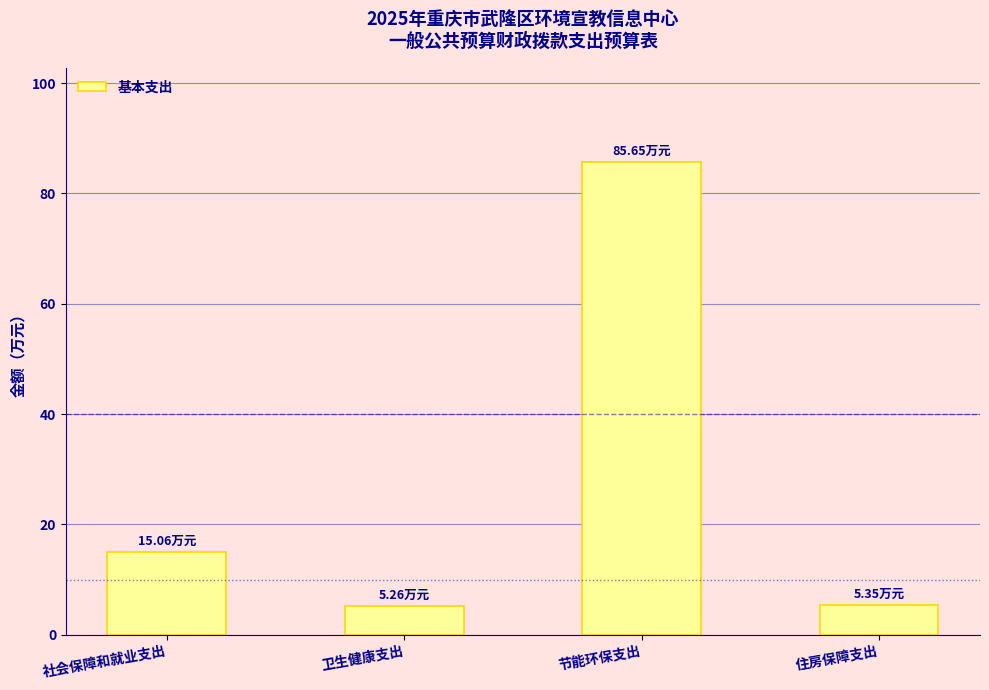

The value at 节能环保支出 is 137.7. True or false?

False